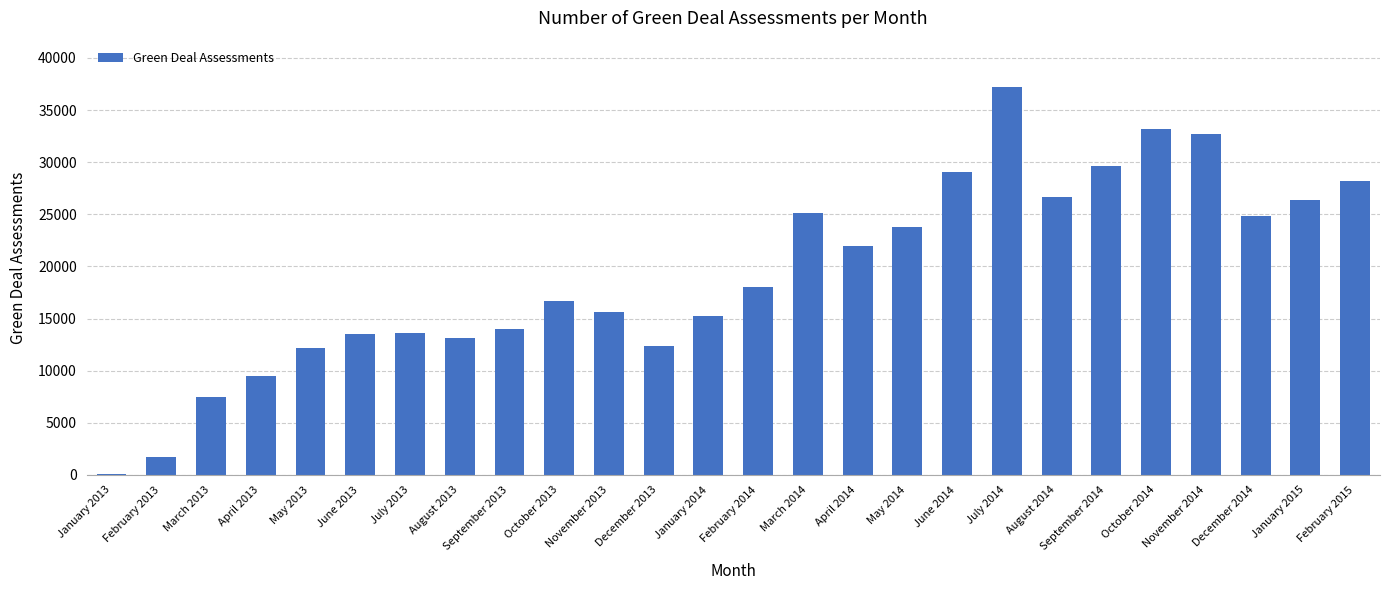

What is the sum of the values at November 2014 and December 2014?

57608